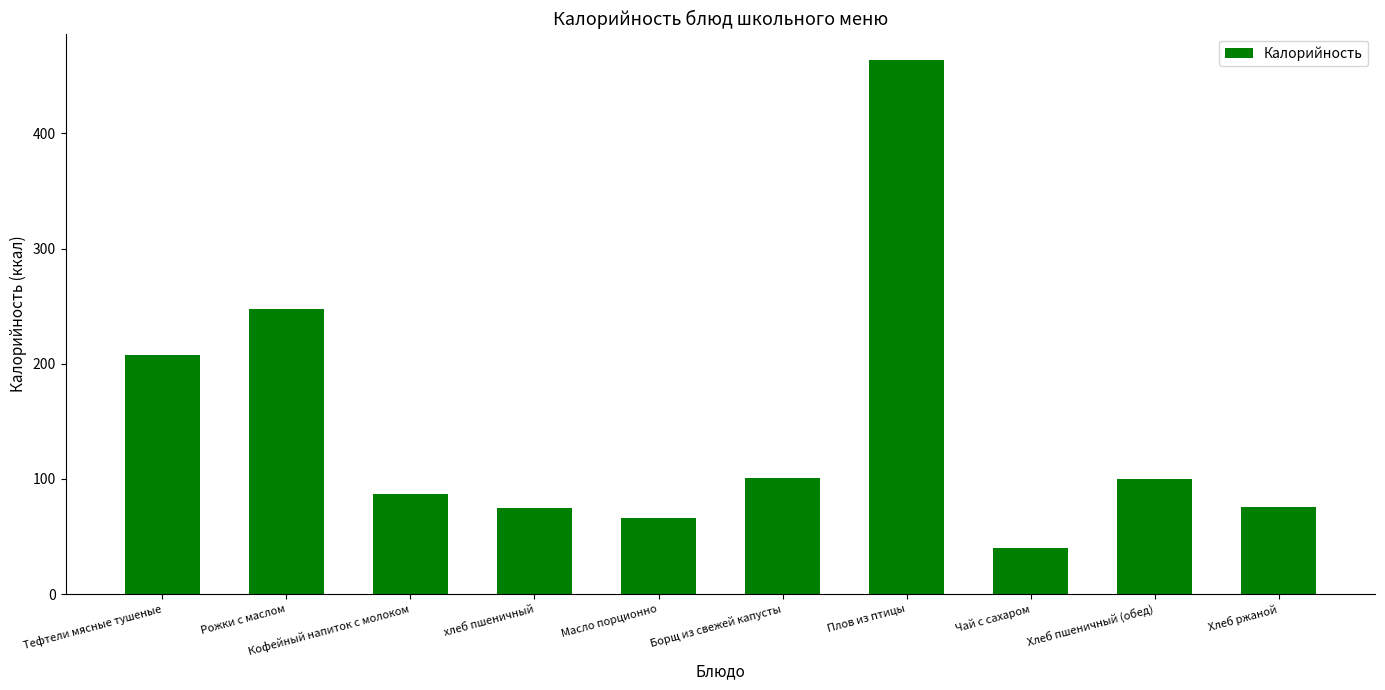

Which category has the highest value across all series?

Плов из птицы